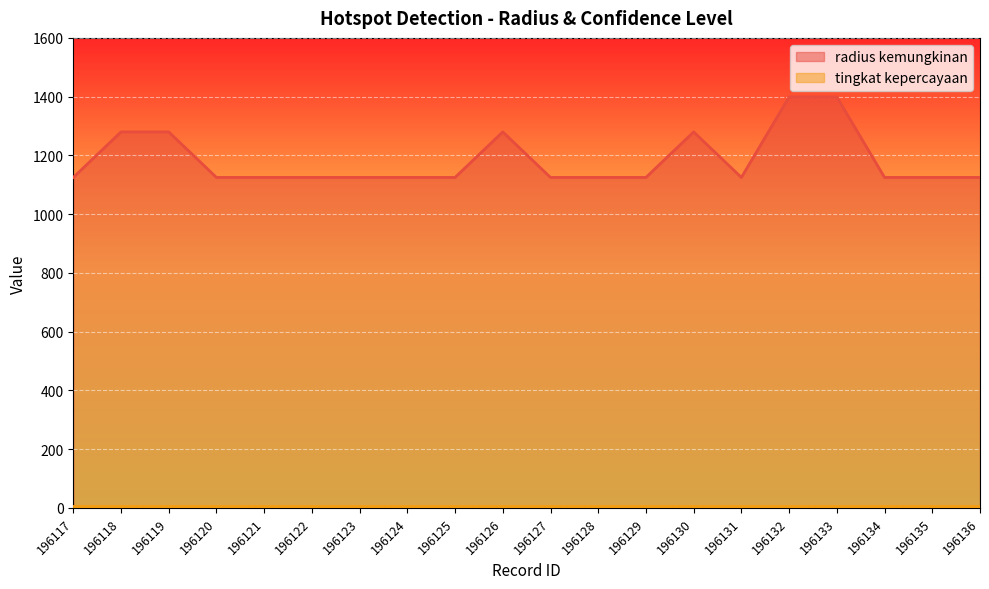

What is the average value?

1183